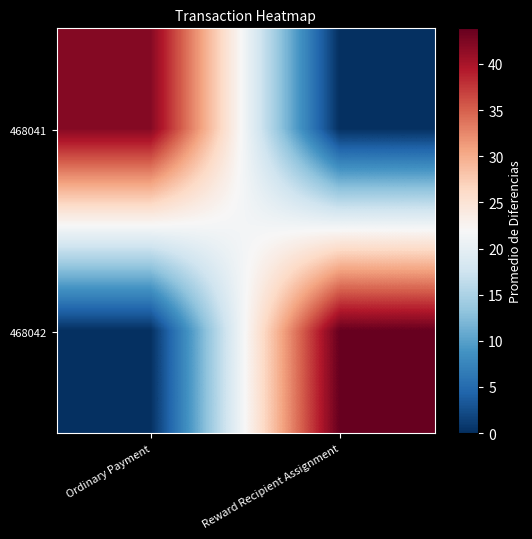

Which has a higher value, Reward Recipient Assignment or Ordinary Payment?

Ordinary Payment